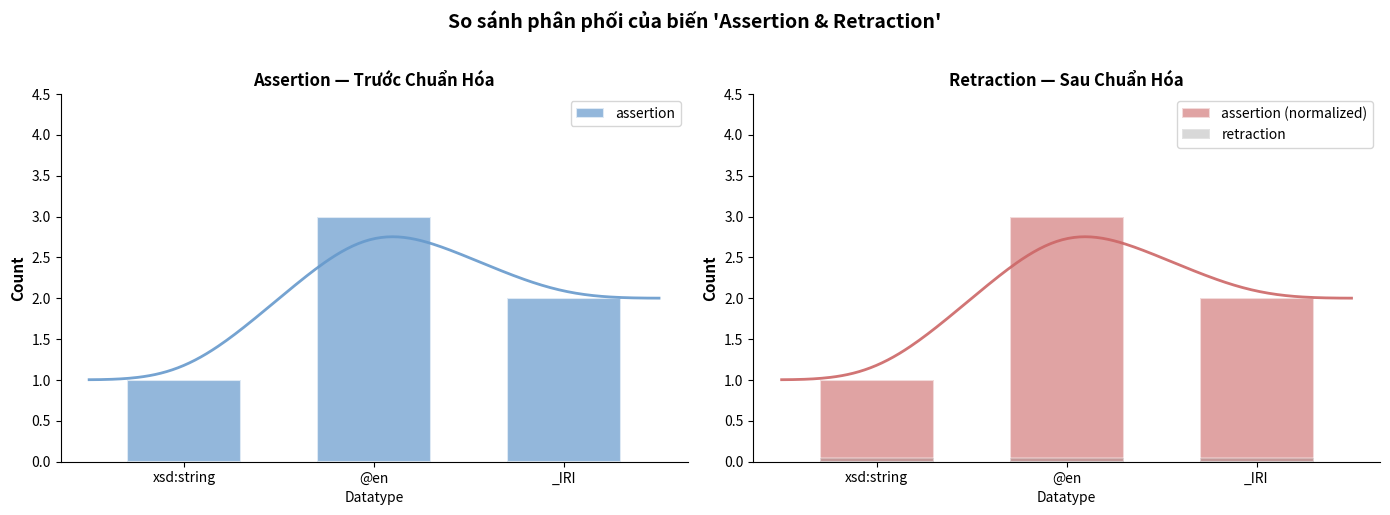

What is the label of the 3rd bar from the right?

xsd:string